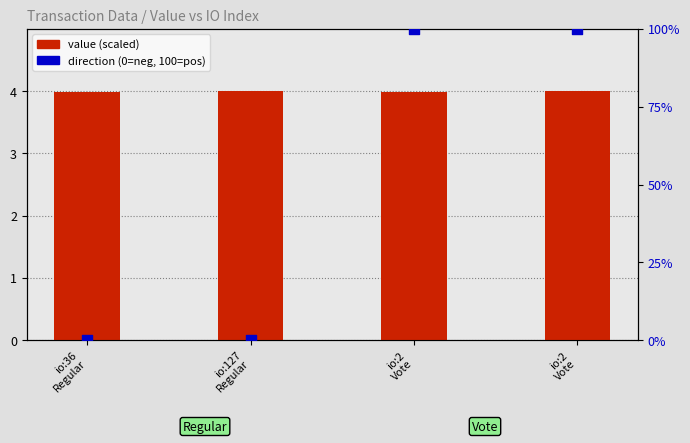

Which series contains the highest Y value?

direction (mapped)